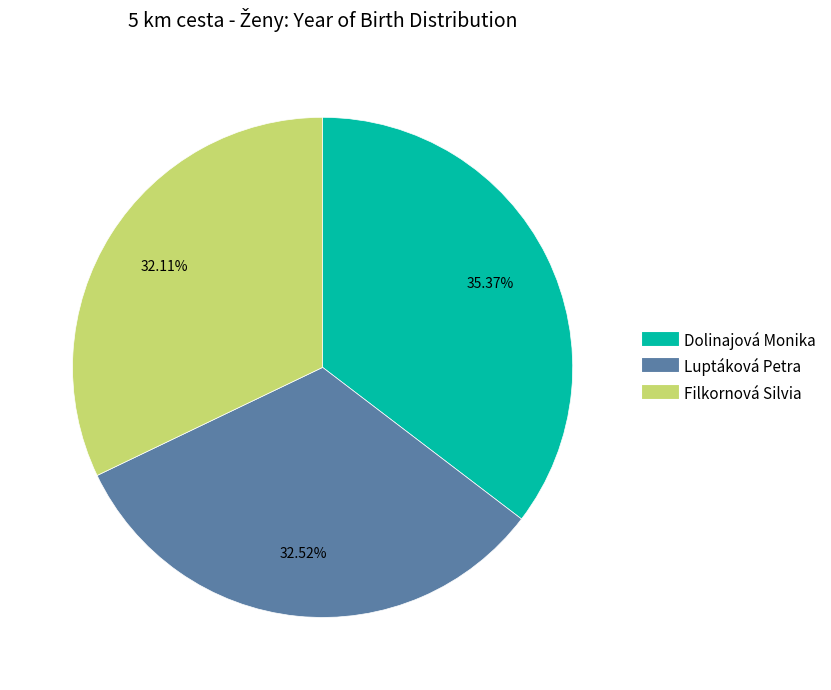

Does any single category account for the majority?

No